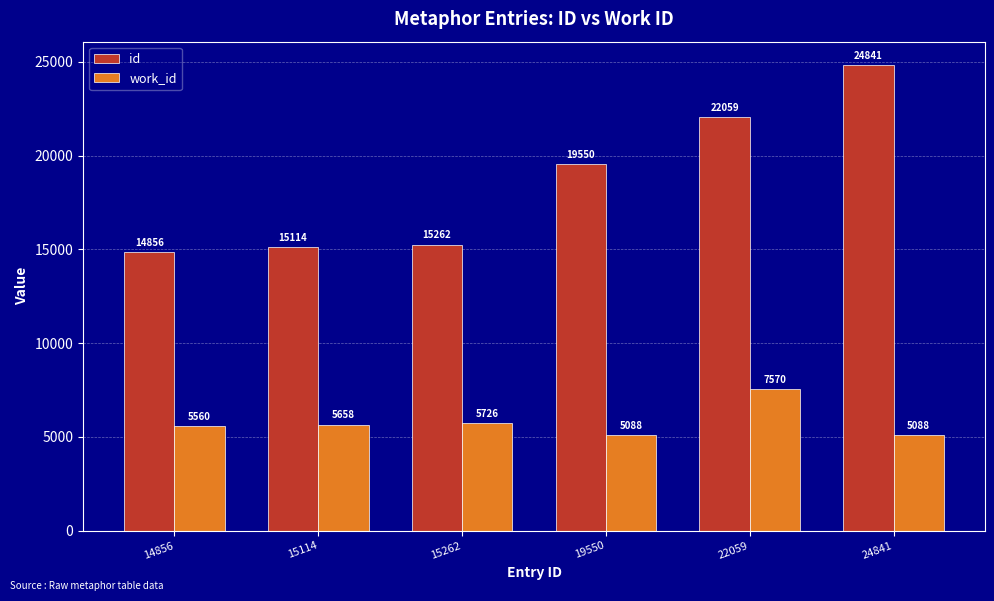

How many values in the id series are below 19550?

3